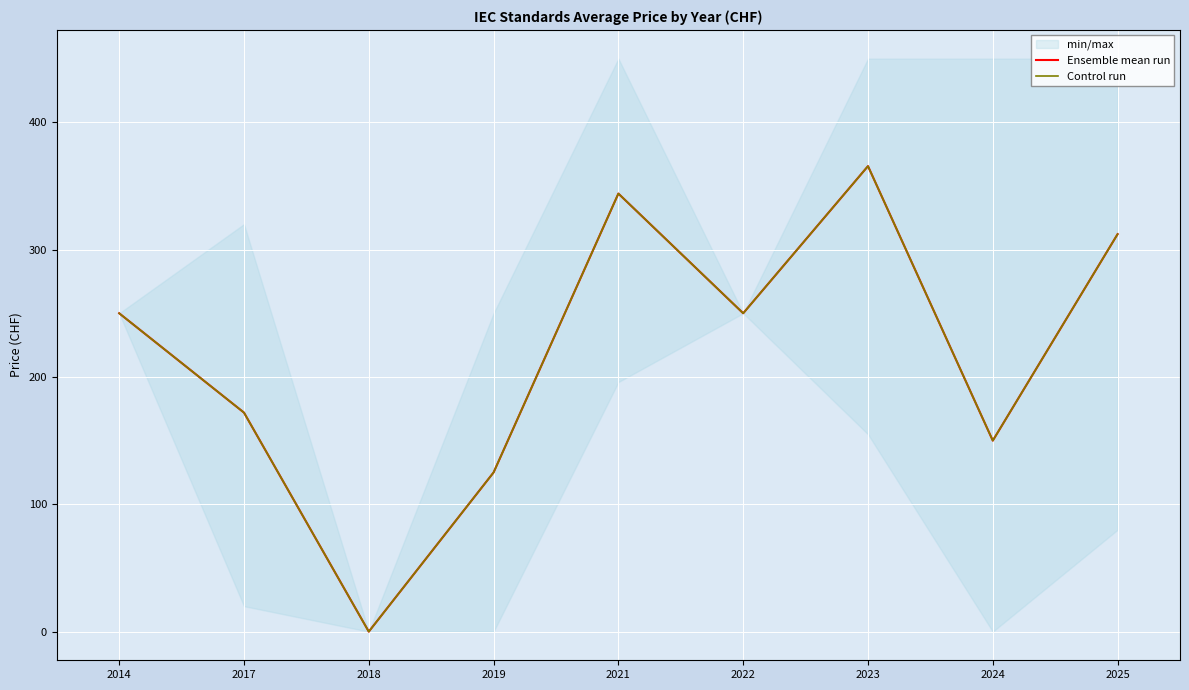

At how many categories does at least one series exceed 143?

7